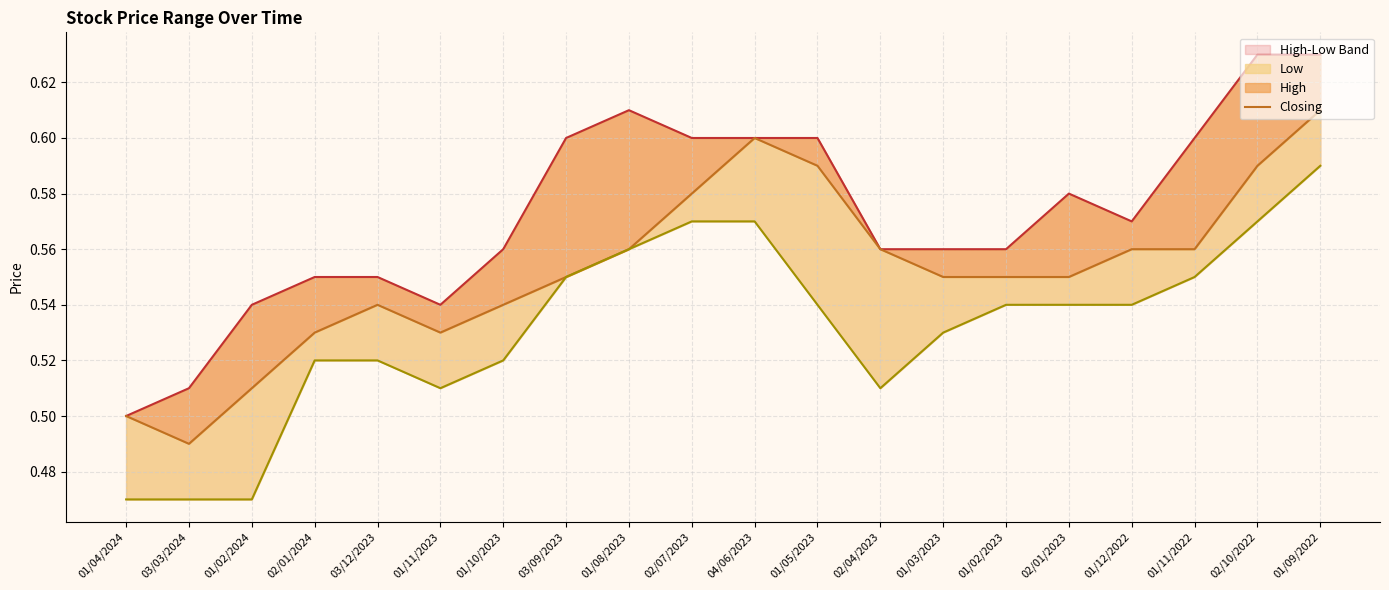

The value of Low at 03/03/2024 is 0.5. True or false?

True